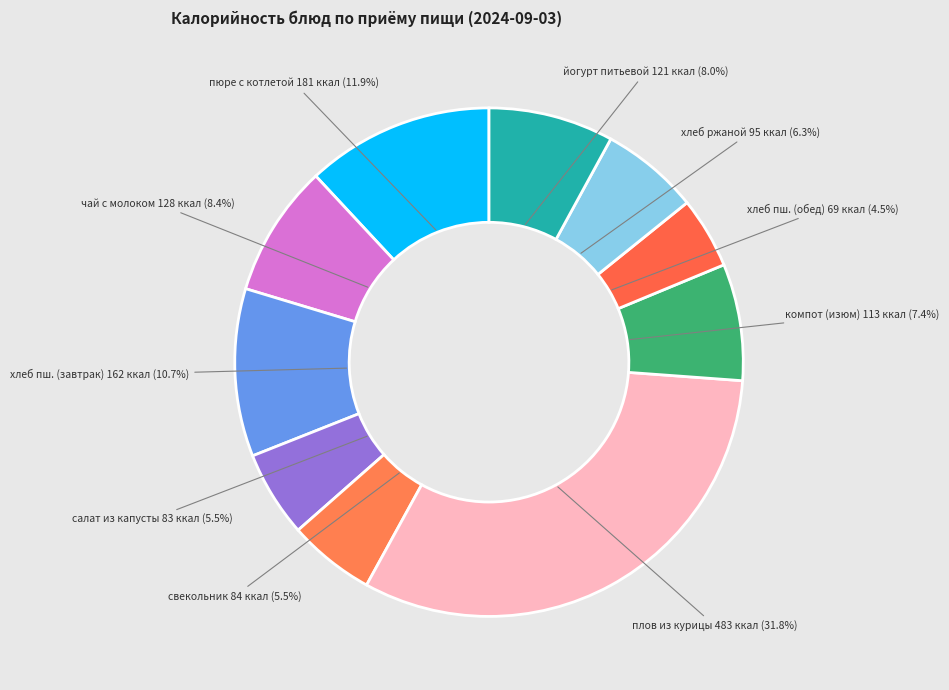

How many segments does this pie chart have?

10